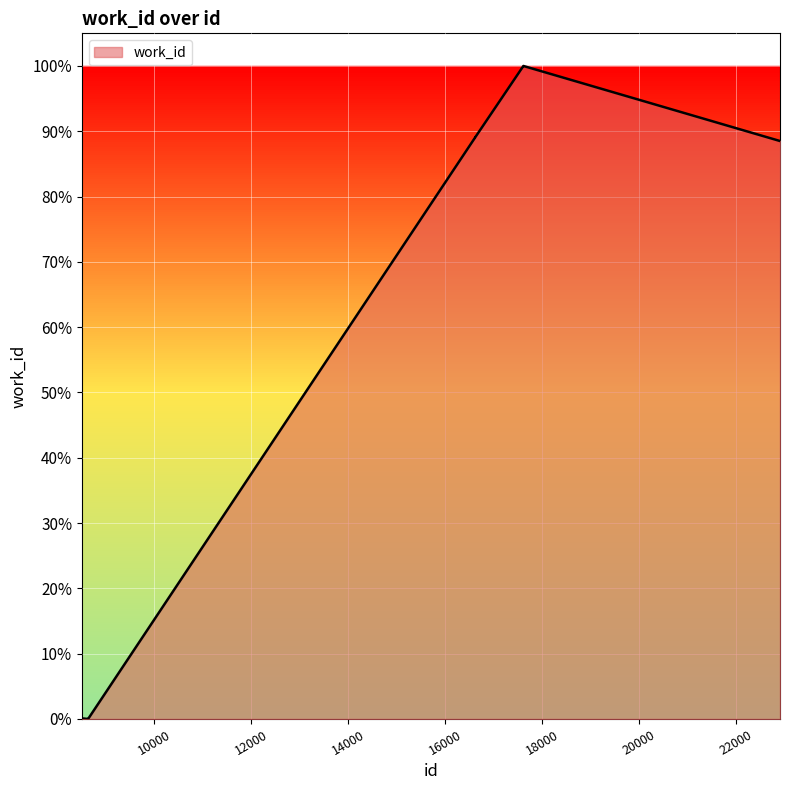

Is this an area chart (filled region under the line)?

Yes